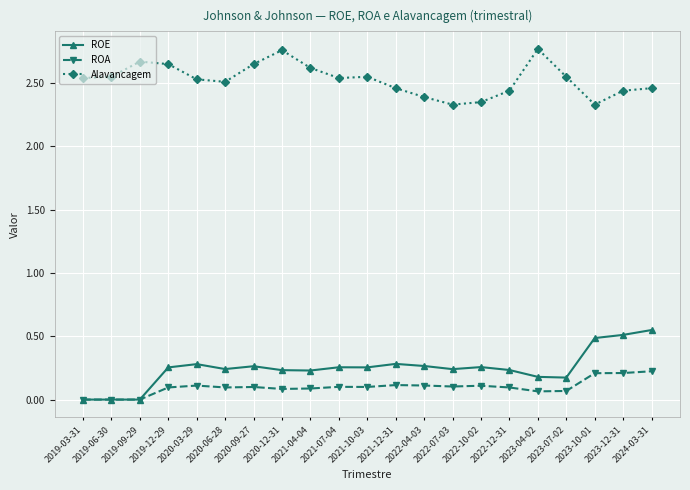

What position from the right is 2022-12-31?

6